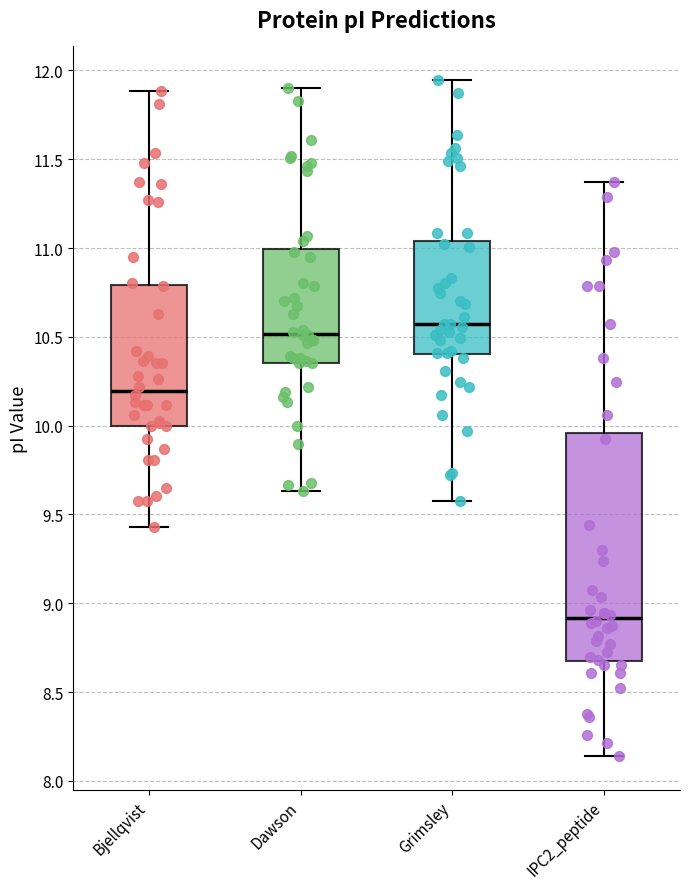

Where is the upper edge of the box for IPC2_peptide on the y-axis? The values are not printed on the chart, so give them approximately, as read against the axis.

9.95